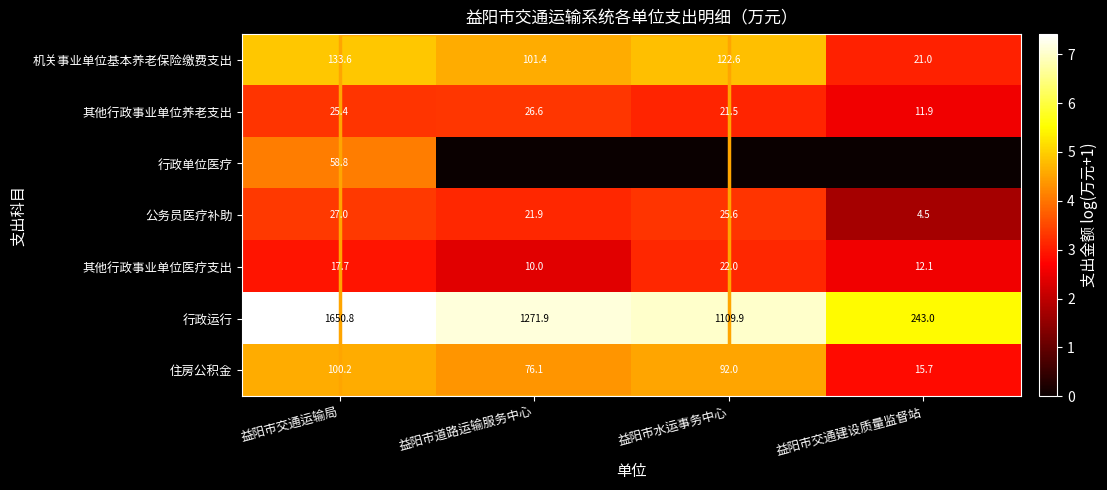

True or false: 行政运行 has a value of 692.3 at 益阳市水运事务中心.

False